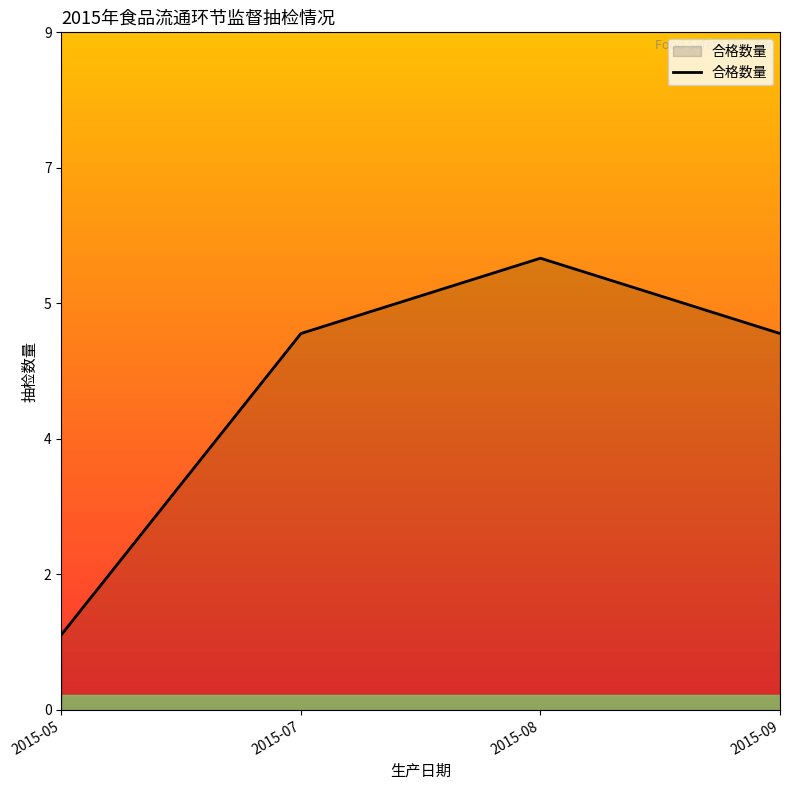

At which category does the chart reach its peak across all series?

2015-08